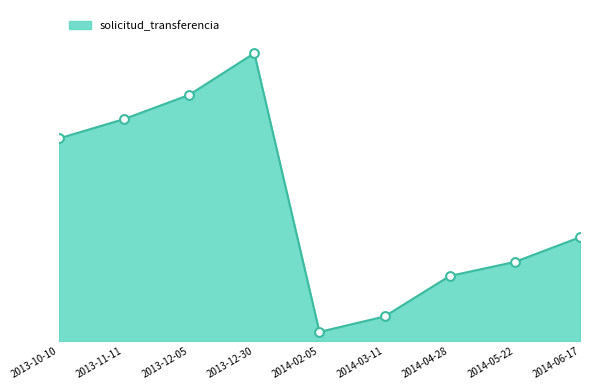

Approximately how many times larger is the value at 2013-12-30 compared to 2014-06-17?

2.8